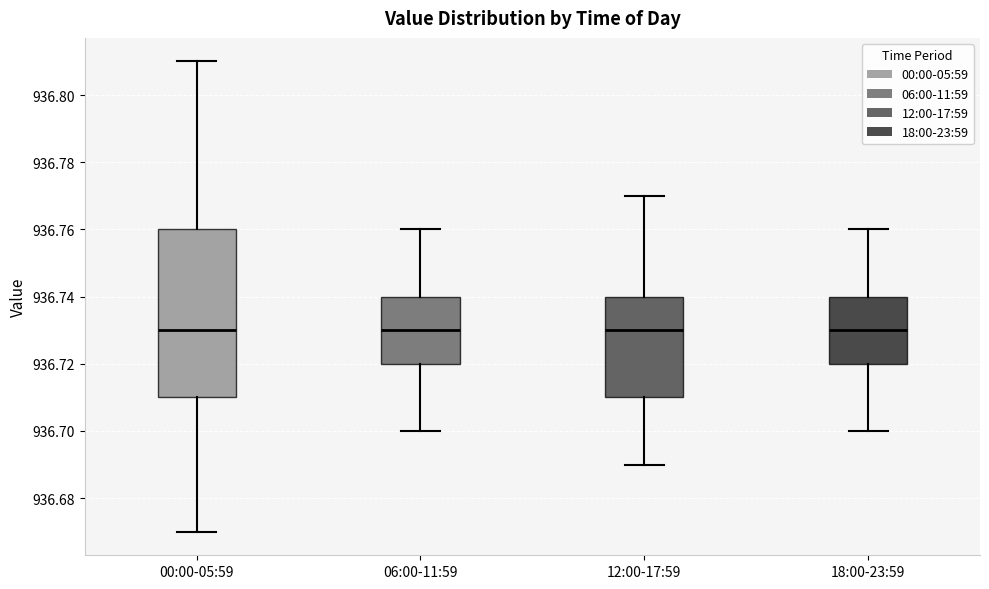

Which box is the tallest, from its lower edge to its upper edge?

00:00-05:59